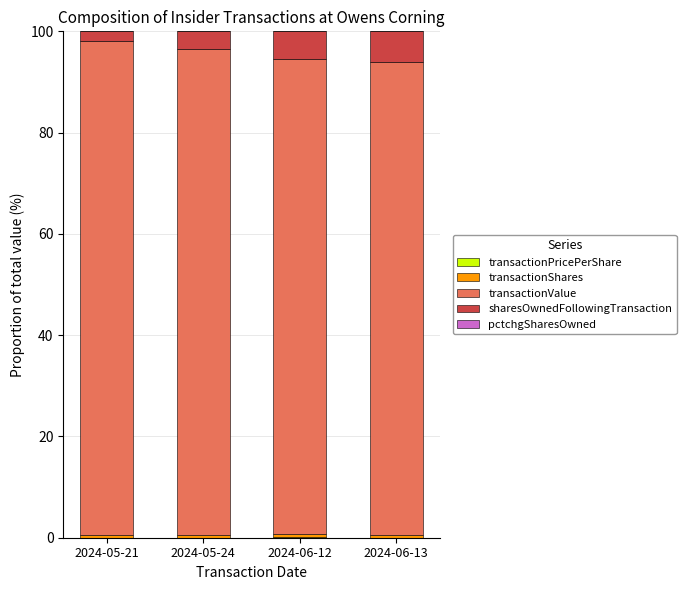

Between 2024-06-12 and 2024-05-24, which is larger?

2024-06-12